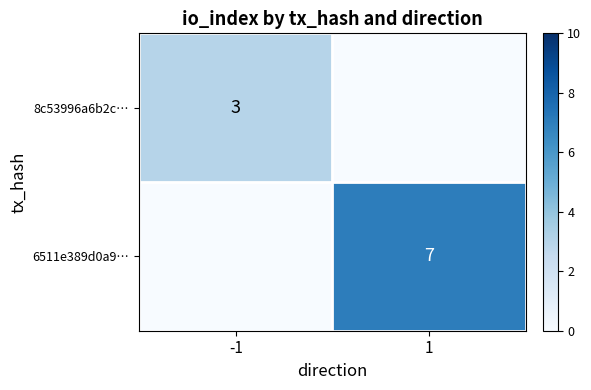

Is the value of 6511e389d0a9… at 1 greater than the value of 8c53996a6b2c… at -1?

Yes